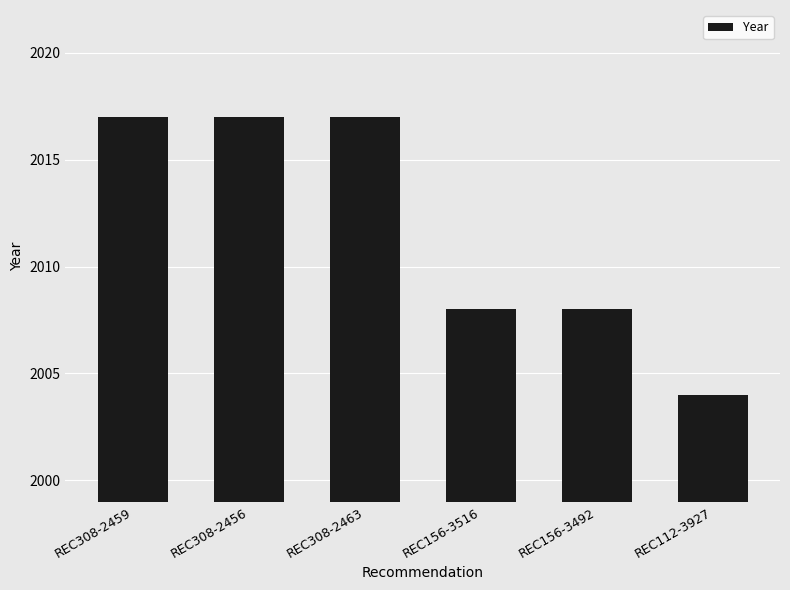

What is the average value?

2012